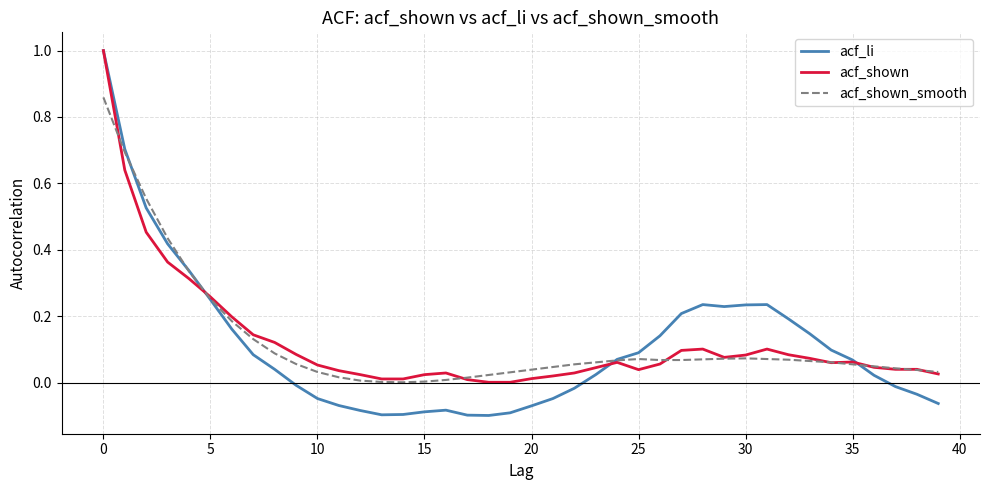

Which series has the widest spread of values?

acf_li